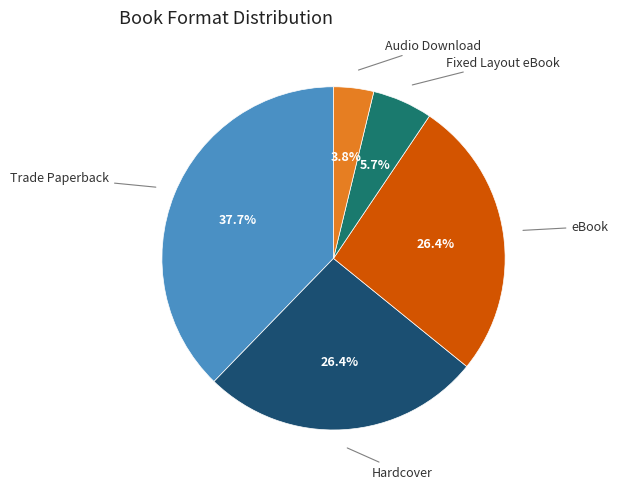

Does any single category account for the majority?

No